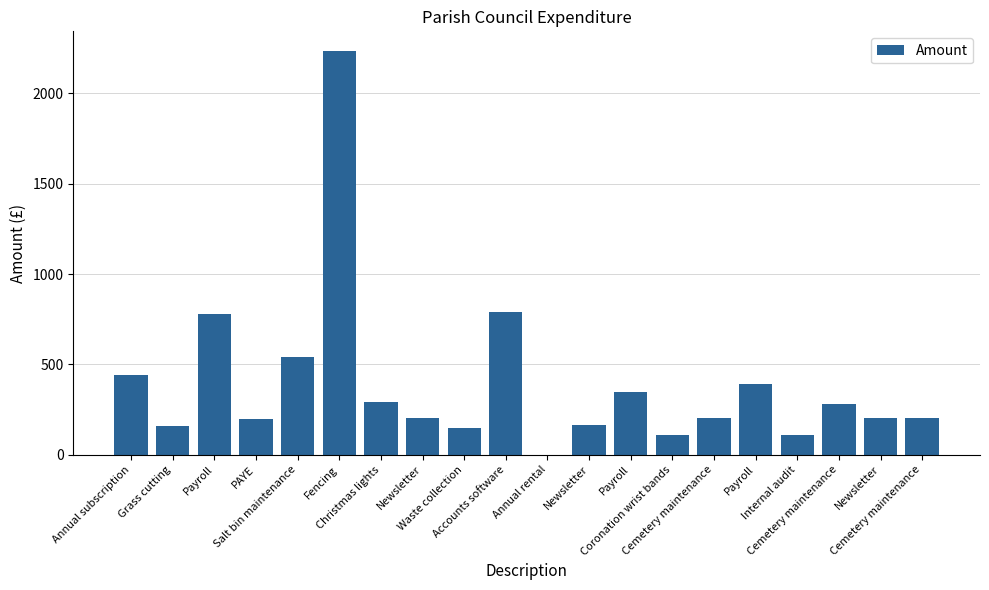

What is the sum of all values?

7806.0